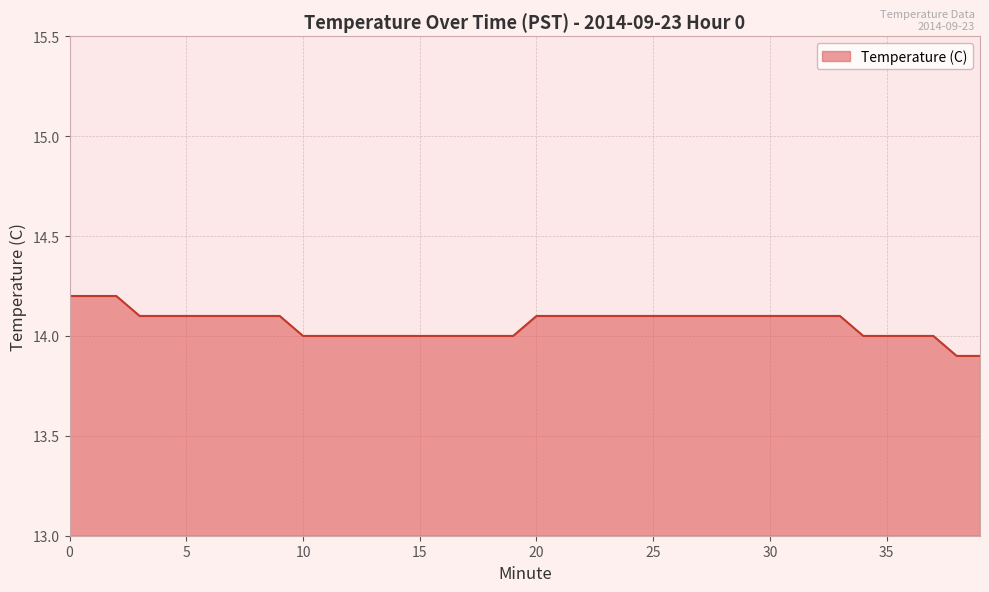

Reading right to left, extract all data points from this chart.

13.9	13.9	14.0	14.0	14.0	14.0	14.1	14.1	14.1	14.1	14.1	14.1	14.1	14.1	14.1	14.1	14.1	14.1	14.1	14.1	14.0	14.0	14.0	14.0	14.0	14.0	14.0	14.0	14.0	14.0	14.1	14.1	14.1	14.1	14.1	14.1	14.1	14.2	14.2	14.2